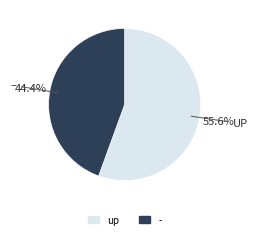

Which category has the smallest portion of the pie?

-